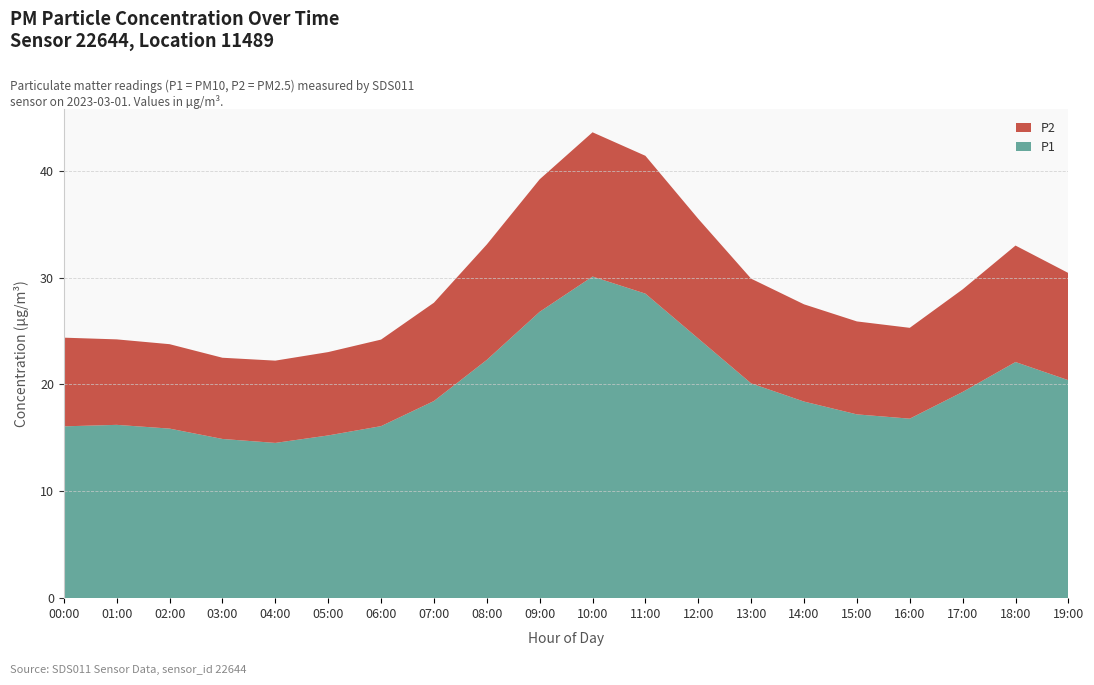

Reading right to left, what are all the values shown in this chart?

P1: 20.4	22.1	19.3	16.8	17.2	18.4	20.1	24.3	28.5	30.1	26.8	22.3	18.4	16.1	15.2	14.5	14.9	15.9	16.2	16.1
P2: 10.0	10.9	9.6	8.5	8.7	9.1	9.8	11.2	12.9	13.5	12.4	10.8	9.2	8.1	7.8	7.7	7.6	7.9	8.0	8.3